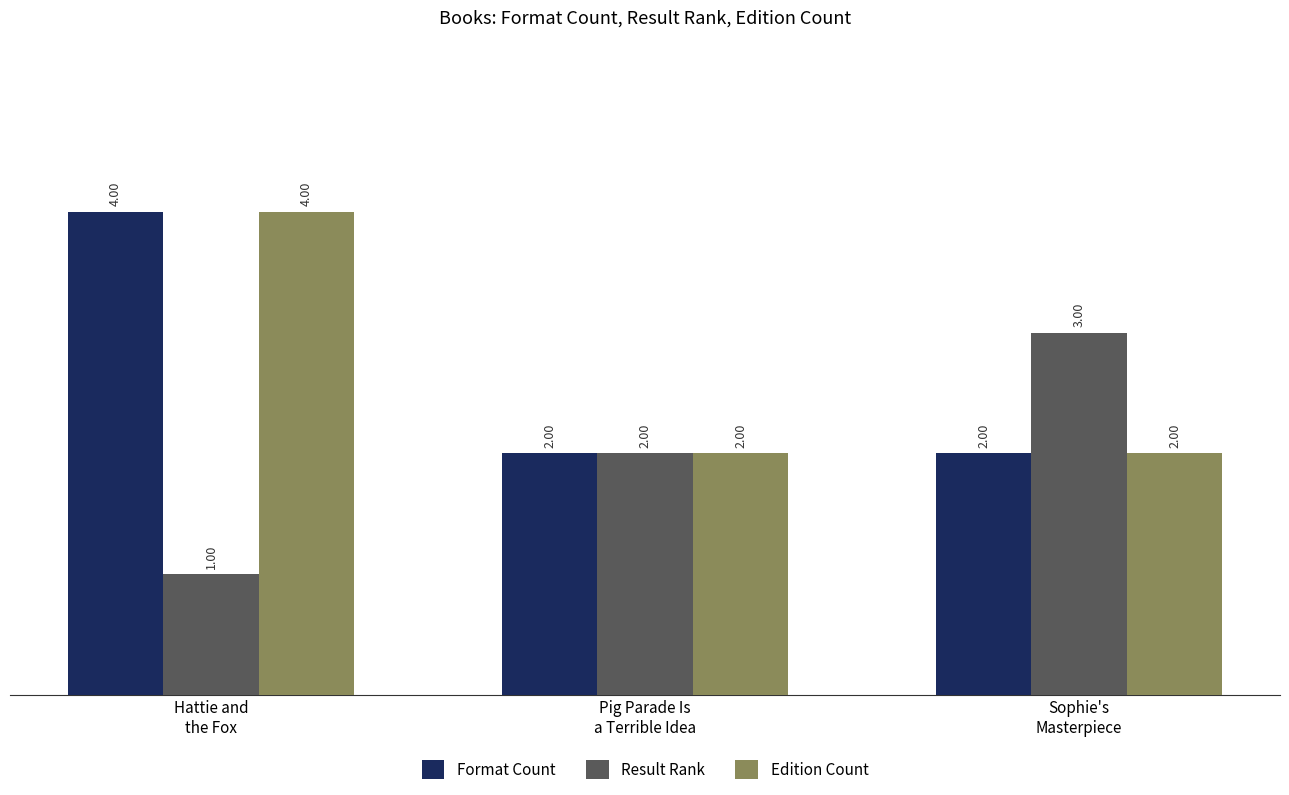

What position from the left is Pig Parade Is
a Terrible Idea?

2